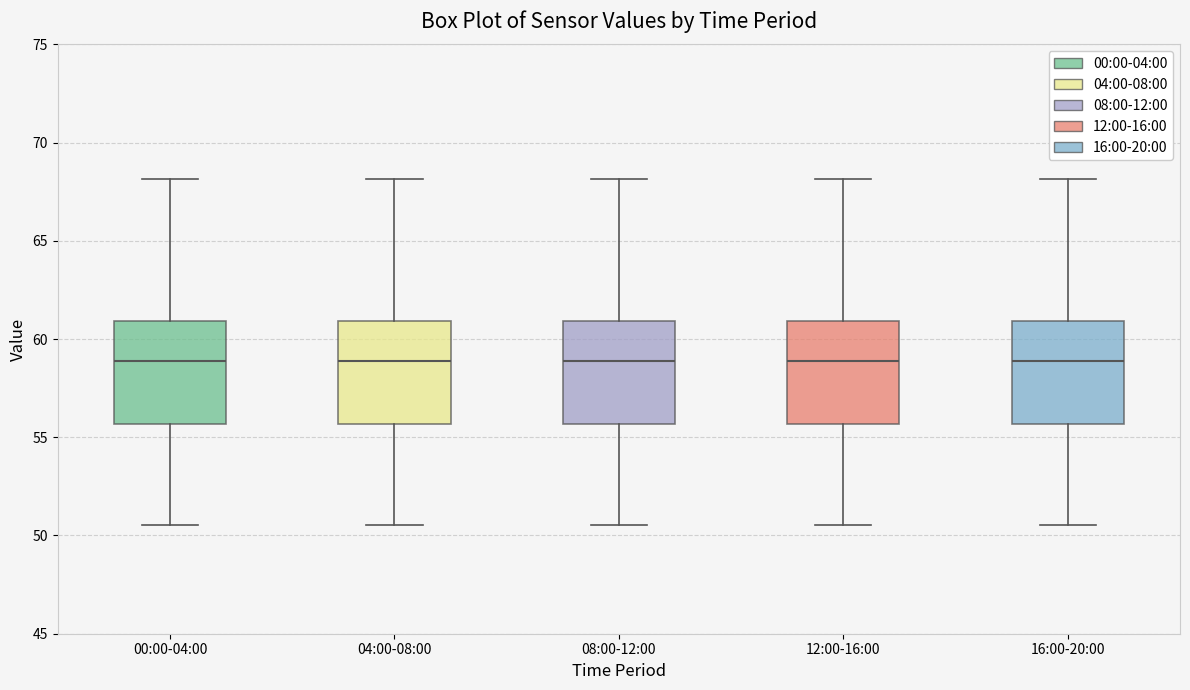

Where does the median line of the box for 12:00-16:00 sit on the y-axis? The values are not printed on the chart, so give them approximately, as read against the axis.

59.0